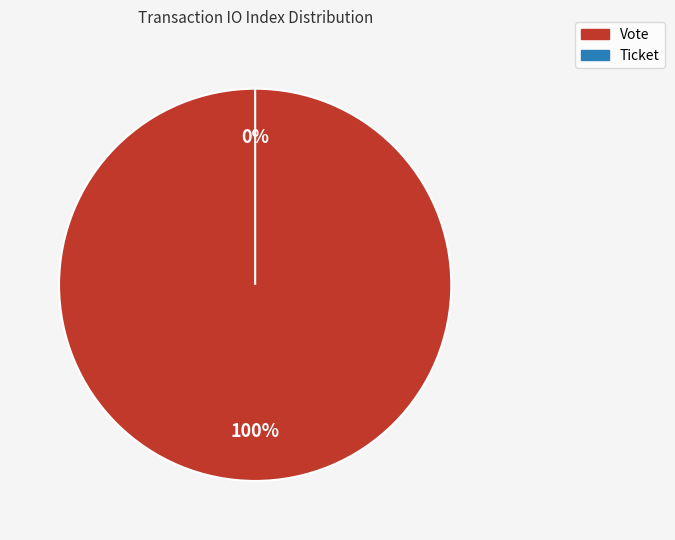

Combined, do Ticket and Vote account for over 50%?

Yes